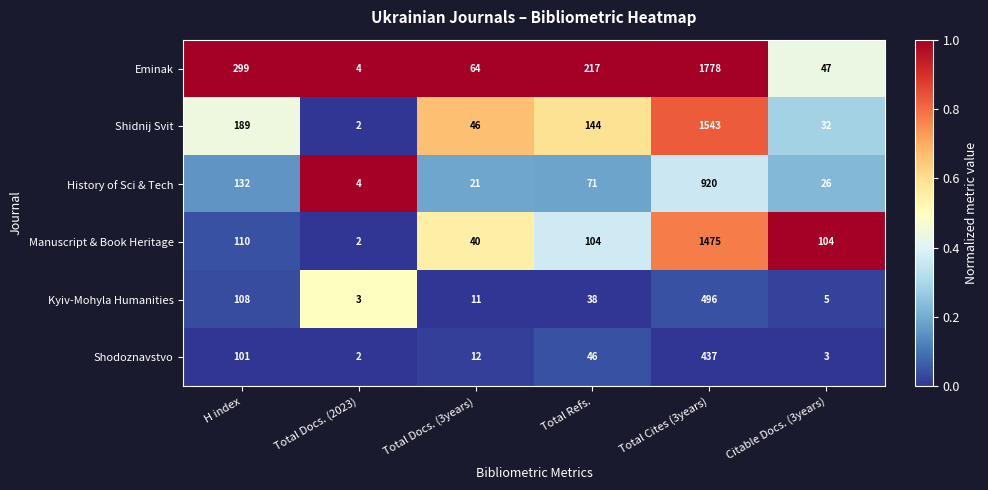

What is the total value across all series at Total Refs.?

620